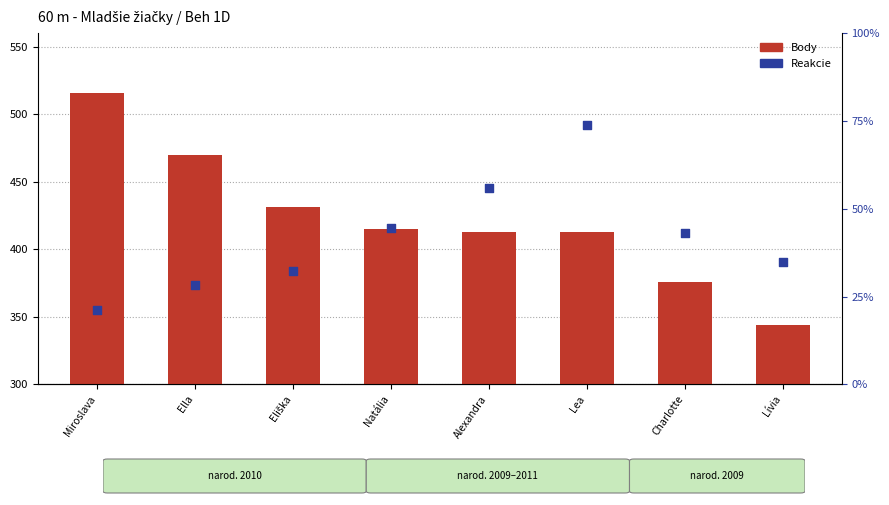

Which series reaches the minimum Y coordinate?

Reakcie